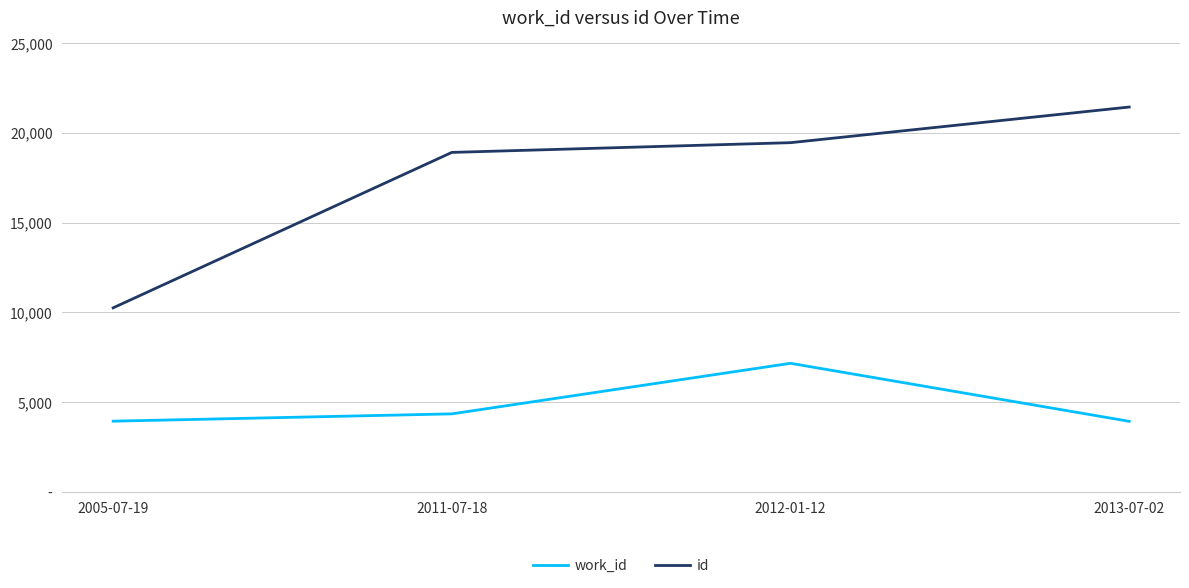

True or false: work_id and id cross at least once.

False